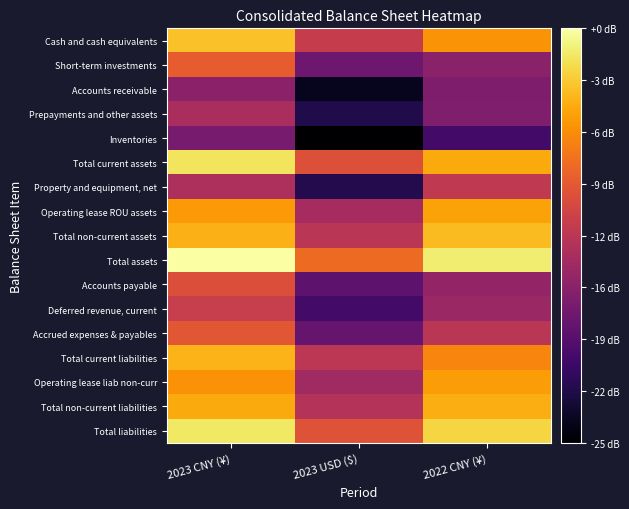

Which series has the largest total across all categories?

Total assets